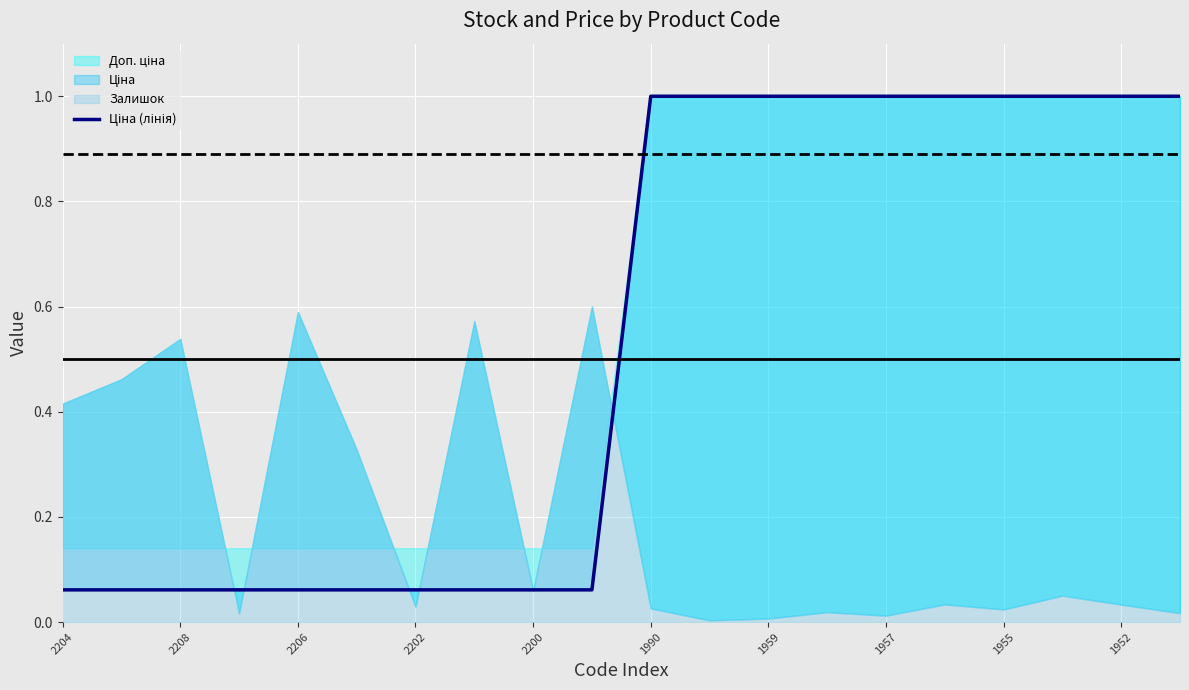

How many lines are shown in the chart?

1